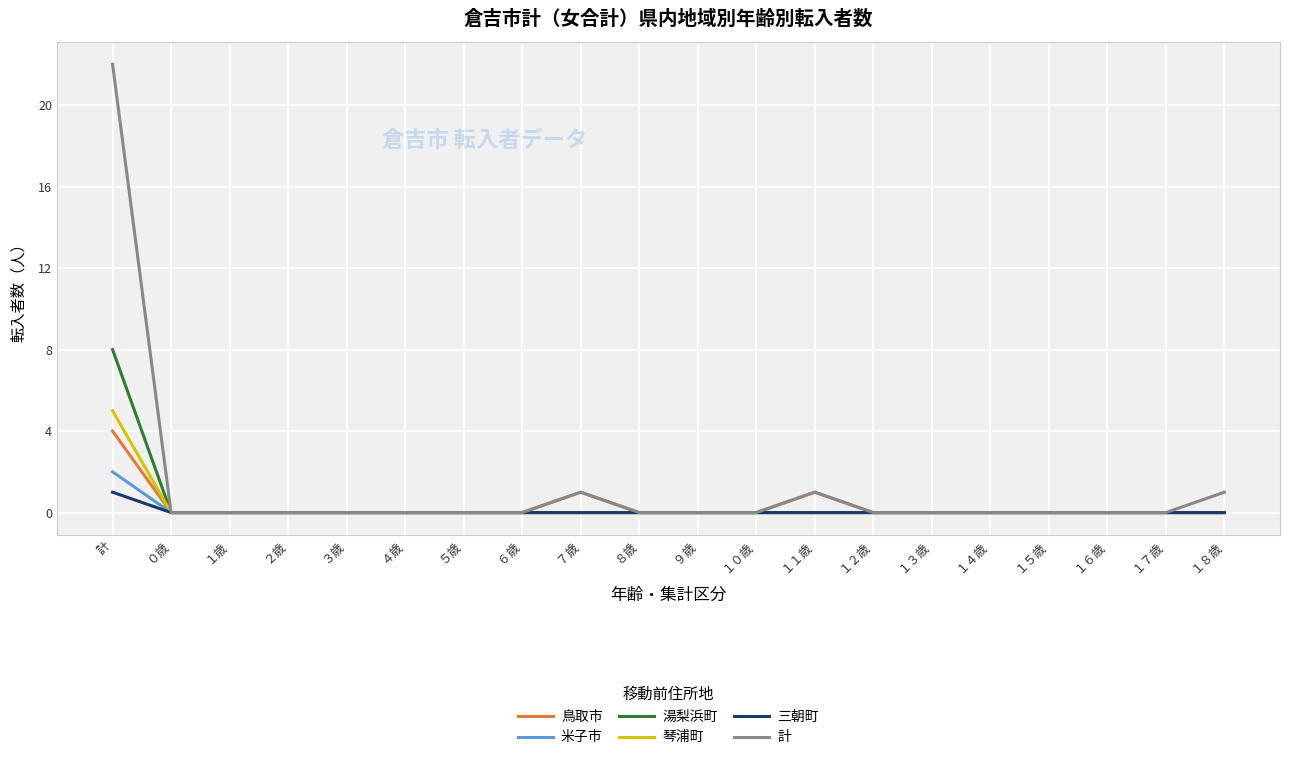

Is it true that 米子市 equals 0 at １７歳?

True